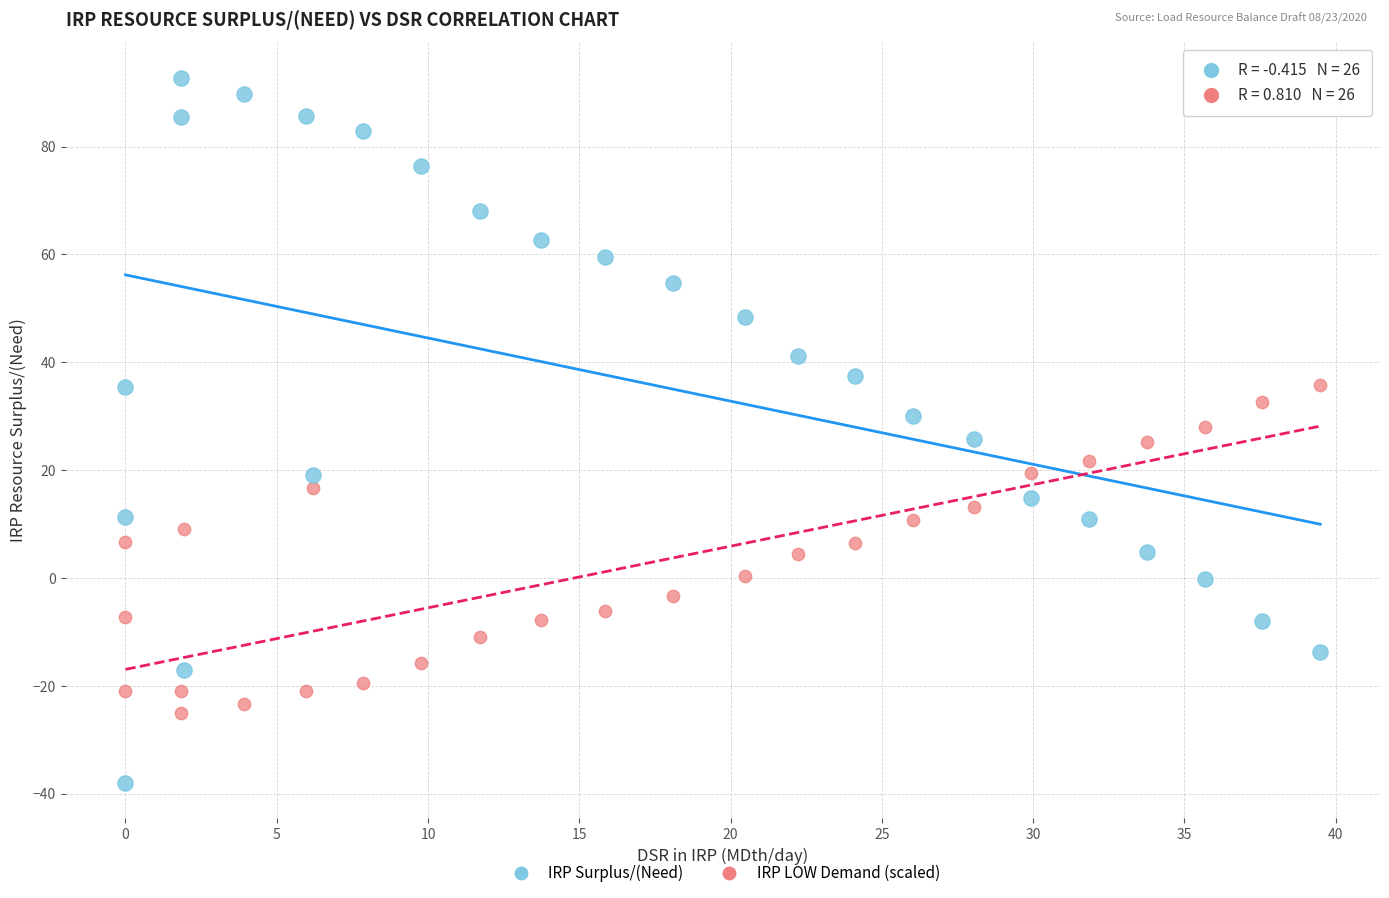

Across all data points, what is the range of Y values (max minus min)?

130.8